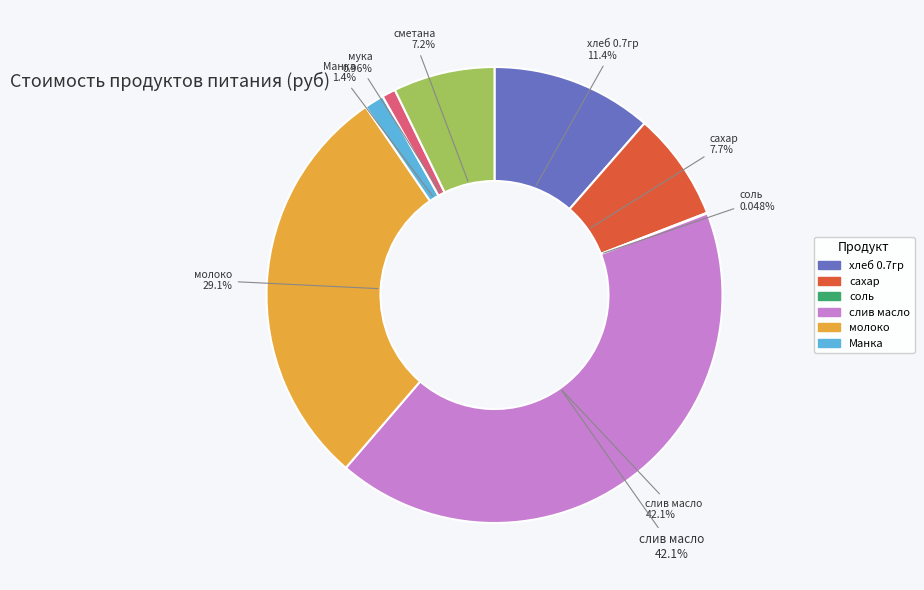

What percentage is the мука slice, to the nearest percent?

1%